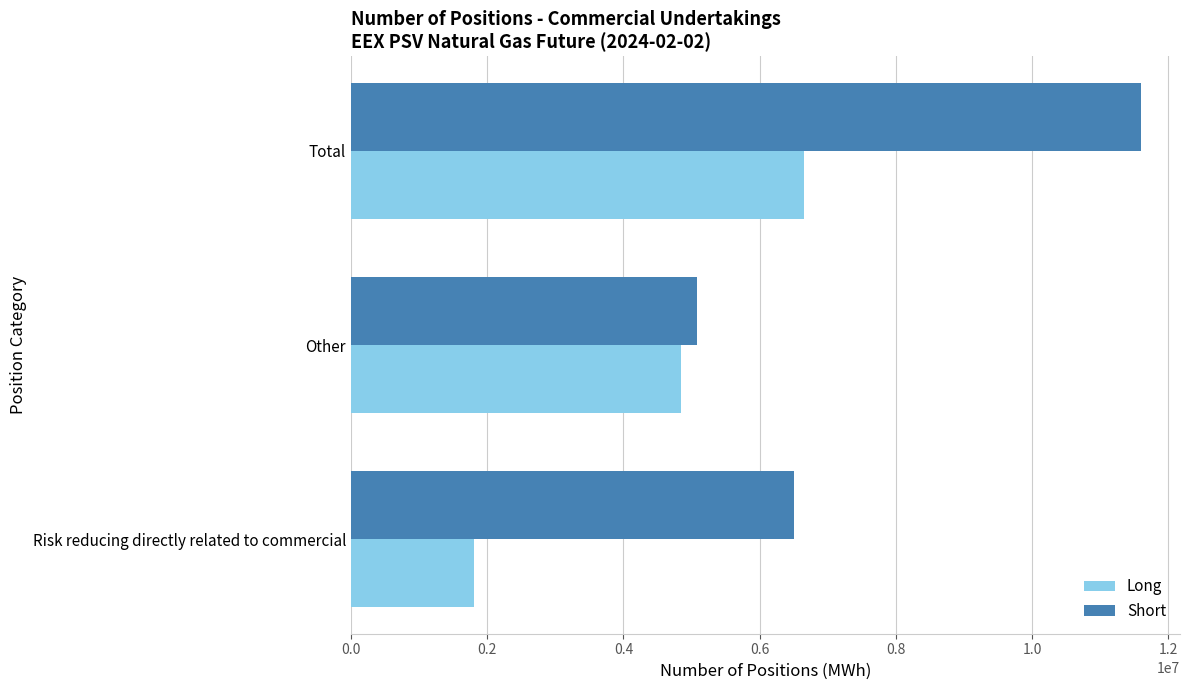

True or false: Short has a value of 6508920 at Risk reducing directly related to commercial.

True